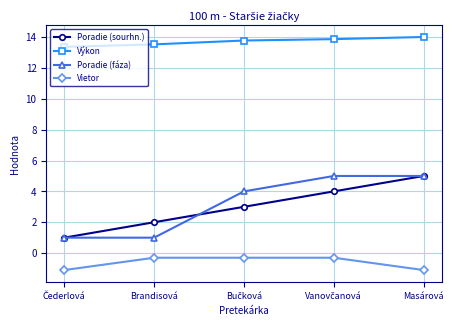

What is the difference between the second highest and second lowest values in the Poradie (sourhn.) series?

2.0